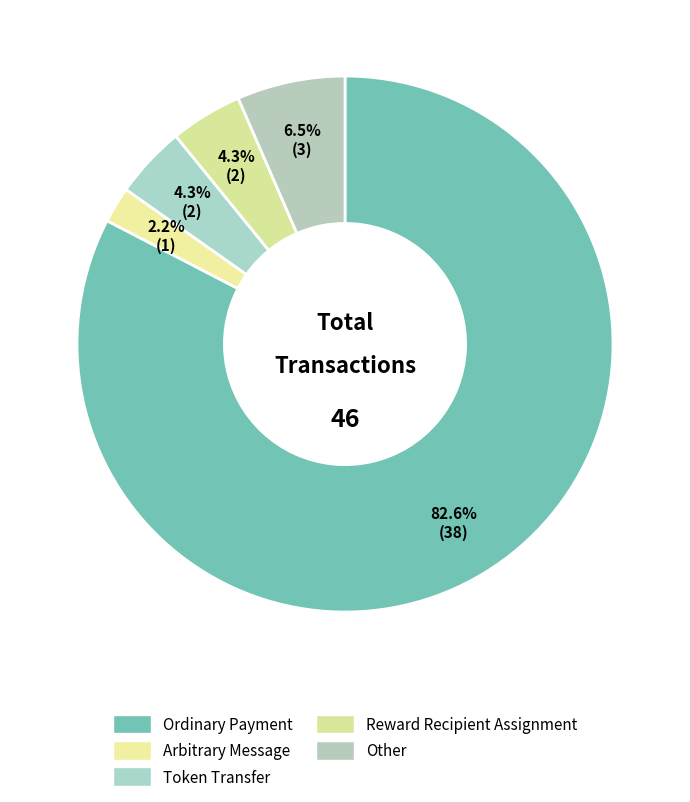

What is the smallest slice in the pie chart?

Arbitrary Message